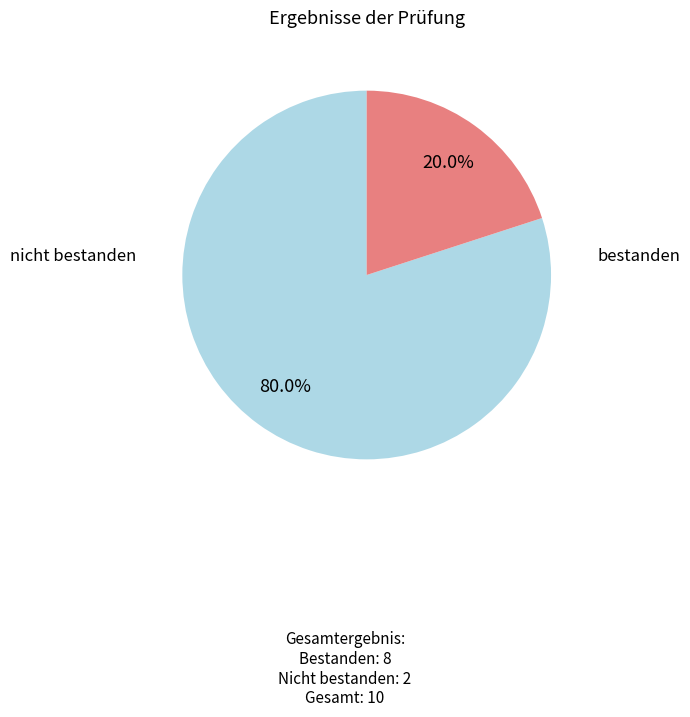

To the nearest percent, what is the combined percentage of nicht bestanden and bestanden?

100%